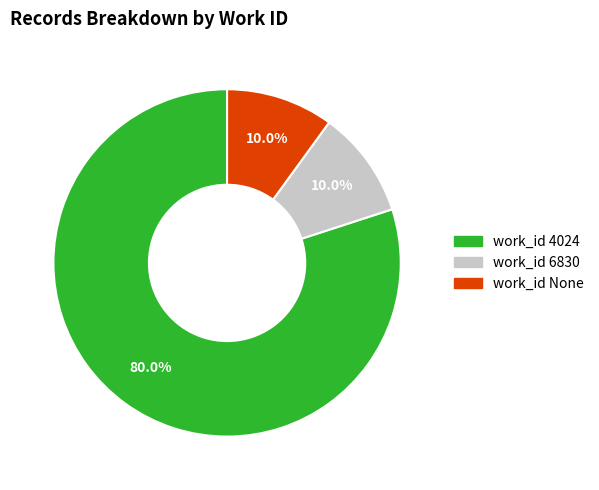

Is there any slice that represents more than half of the pie?

Yes